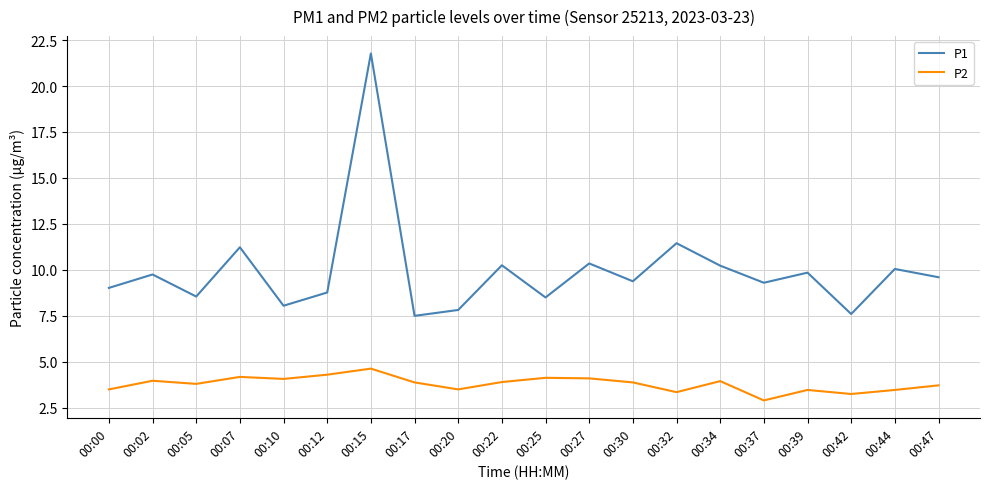

Read the P2 value at 00:10.

4.1